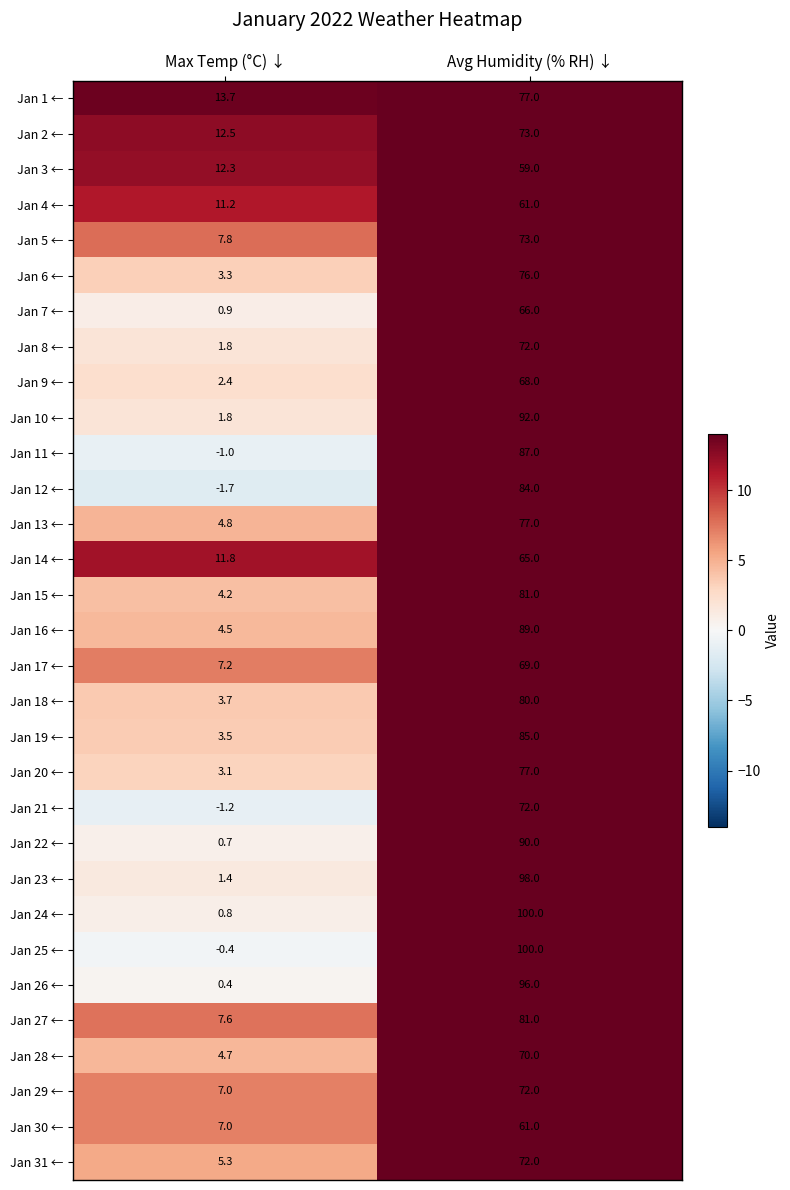

Read the Jan 27 ← value at Avg Humidity (% RH) ↓.

81.0